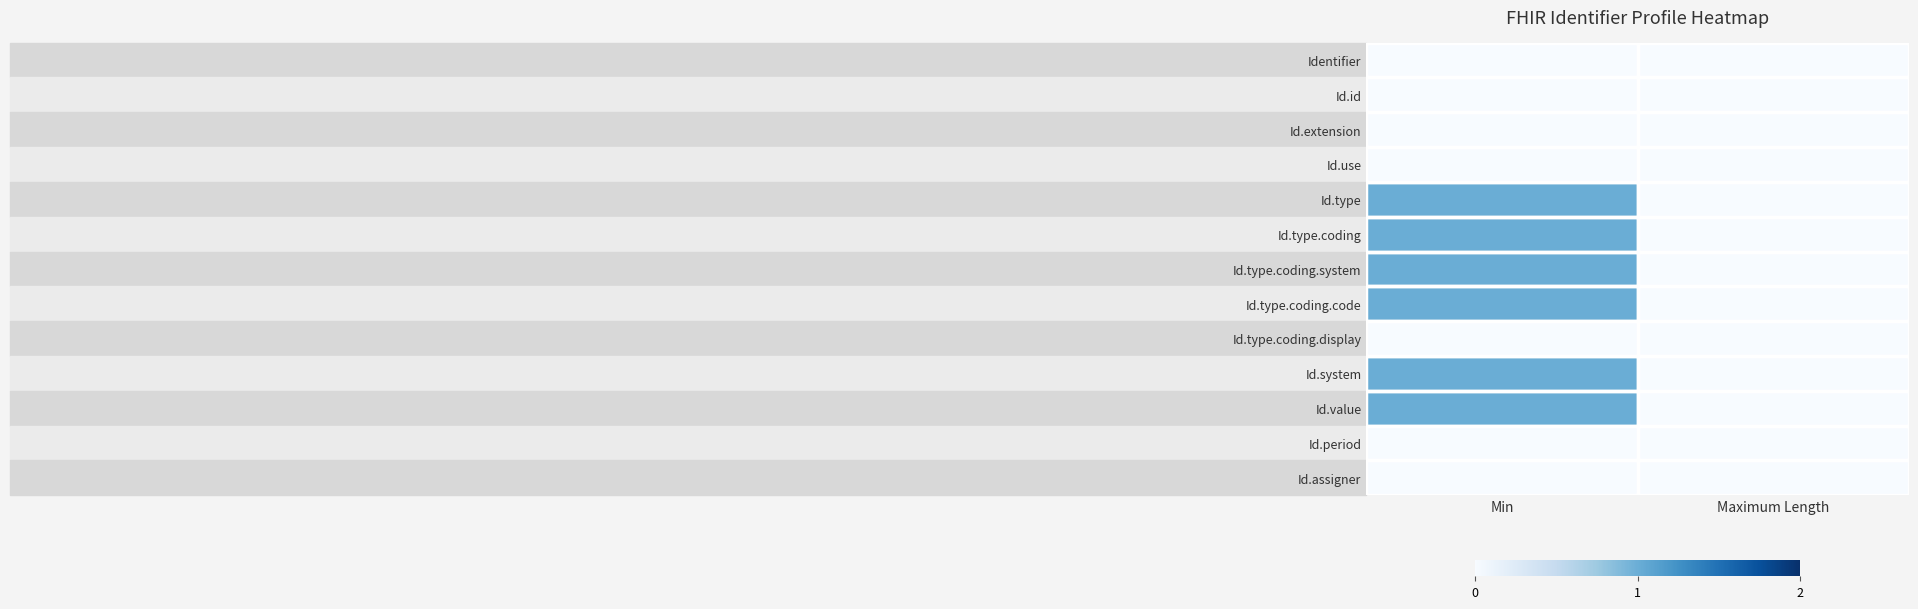

Which label corresponds to the largest value in the chart?

Min